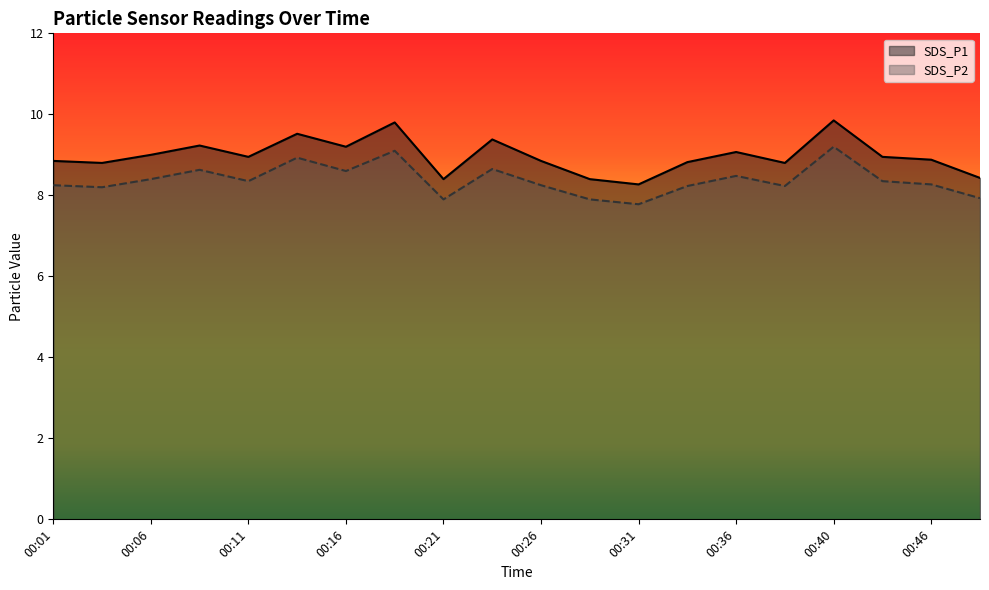

At which category is the sum across all series the highest?

00:40